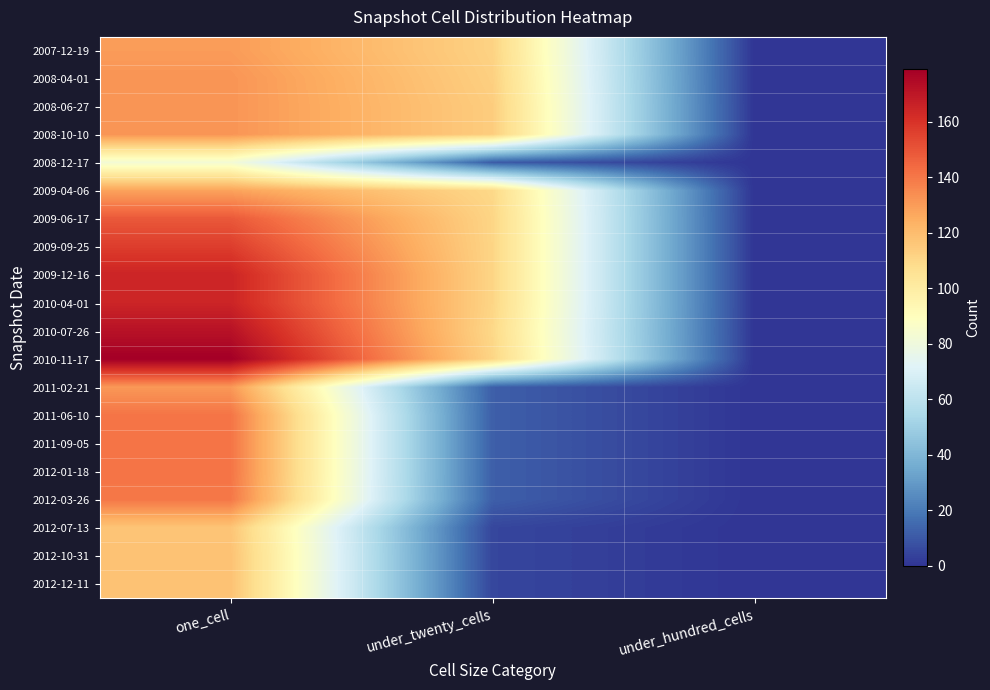

Reading left to right, what are all the values shown in this chart?

2007-12-19: one_cell=130	under_twenty_cells=112	under_hundred_cells=0
2008-04-01: one_cell=132	under_twenty_cells=113	under_hundred_cells=0
2008-06-27: one_cell=132	under_twenty_cells=114	under_hundred_cells=0
2008-10-10: one_cell=132	under_twenty_cells=114	under_hundred_cells=0
2008-12-17: one_cell=83	under_twenty_cells=11	under_hundred_cells=0
2009-04-06: one_cell=128	under_twenty_cells=110	under_hundred_cells=0
2009-06-17: one_cell=149	under_twenty_cells=111	under_hundred_cells=0
2009-09-25: one_cell=157	under_twenty_cells=111	under_hundred_cells=0
2009-12-16: one_cell=165	under_twenty_cells=111	under_hundred_cells=0
2010-04-01: one_cell=165	under_twenty_cells=111	under_hundred_cells=0
2010-07-26: one_cell=172	under_twenty_cells=110	under_hundred_cells=0
2010-11-17: one_cell=179	under_twenty_cells=111	under_hundred_cells=0
2011-02-21: one_cell=131	under_twenty_cells=12	under_hundred_cells=0
2011-06-10: one_cell=141	under_twenty_cells=12	under_hundred_cells=0
2011-09-05: one_cell=141	under_twenty_cells=12	under_hundred_cells=0
2012-01-18: one_cell=141	under_twenty_cells=12	under_hundred_cells=0
2012-03-26: one_cell=140	under_twenty_cells=12	under_hundred_cells=0
2012-07-13: one_cell=117	under_twenty_cells=5	under_hundred_cells=0
2012-10-31: one_cell=118	under_twenty_cells=5	under_hundred_cells=0
2012-12-11: one_cell=118	under_twenty_cells=5	under_hundred_cells=0